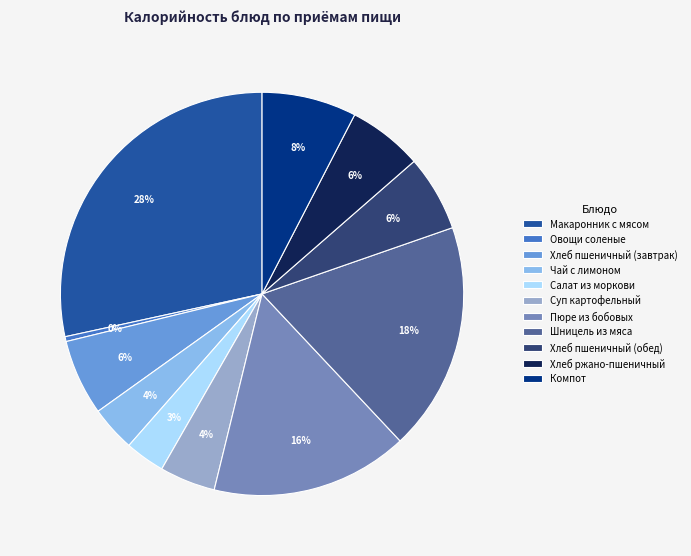

What is the ratio of the value at Суп картофельный to the value at Хлеб пшеничный (обед)?

0.7